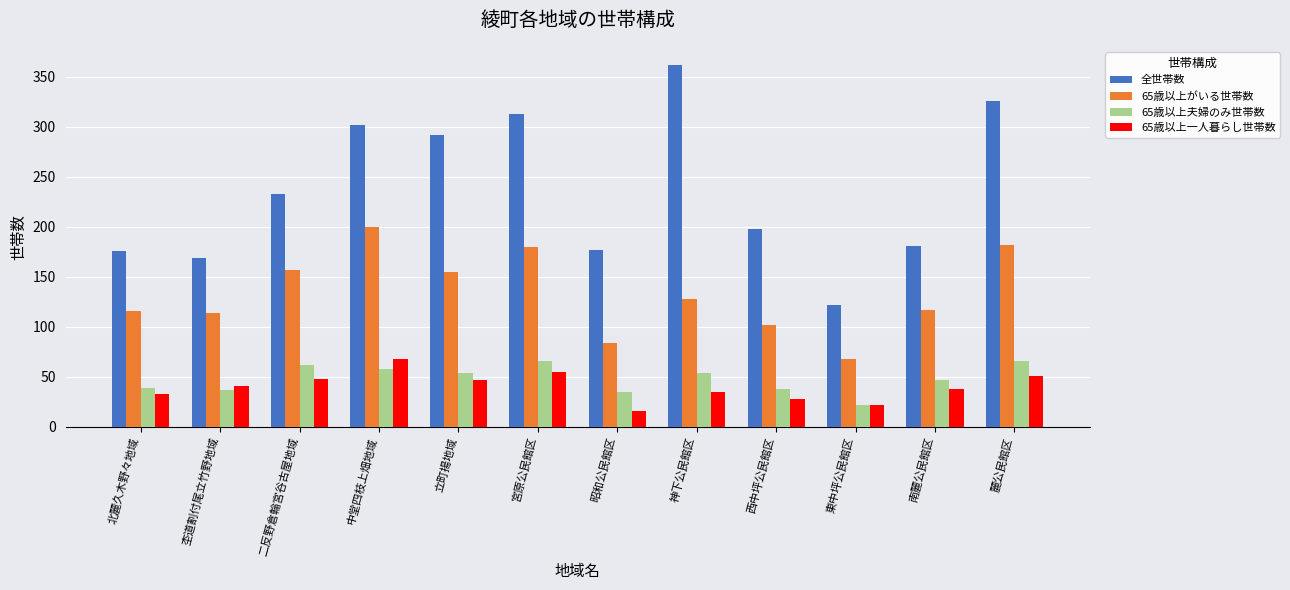

What position from the right is 東中坪公民館区?

3